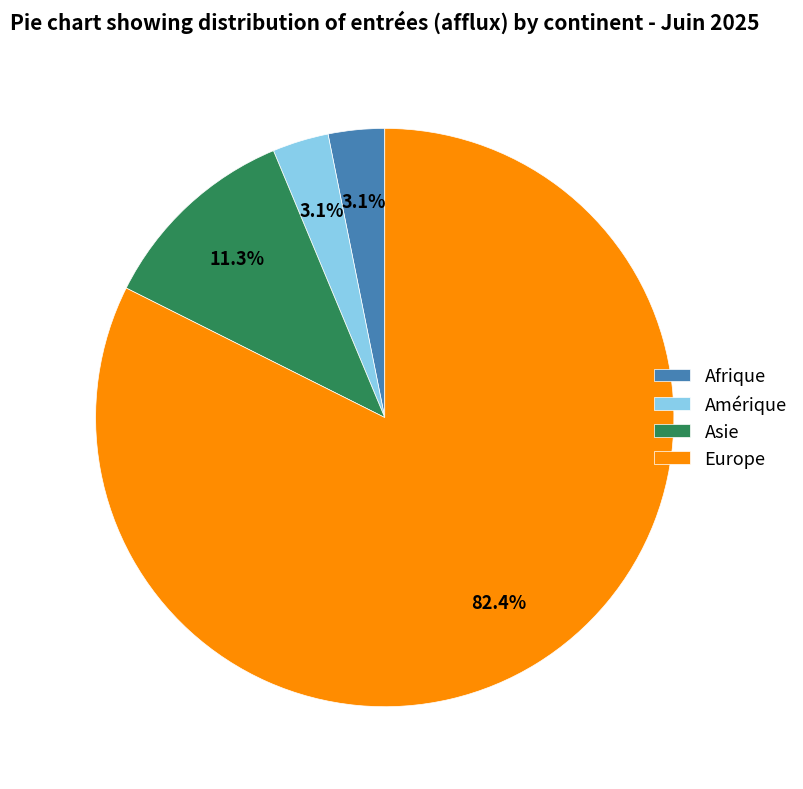

Do Asie and Afrique together represent more than half of the pie?

No